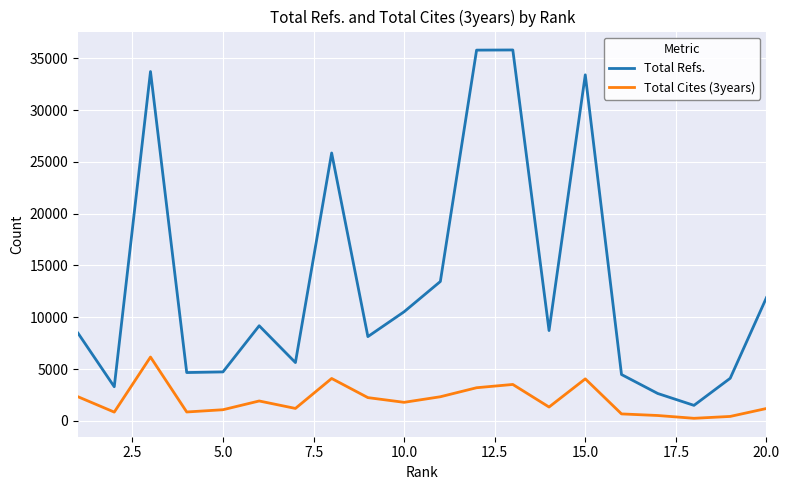

True or false: Total Cites (3years) and Total Refs. intersect in this chart.

False